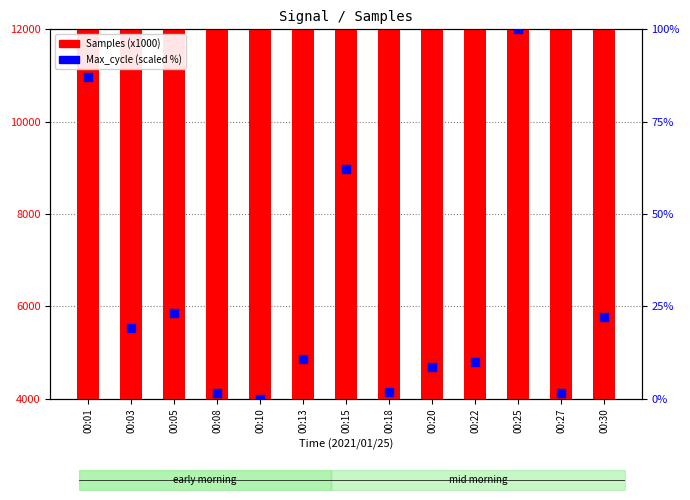

Which series has the widest spread of Y values?

Max_cycle (scaled)